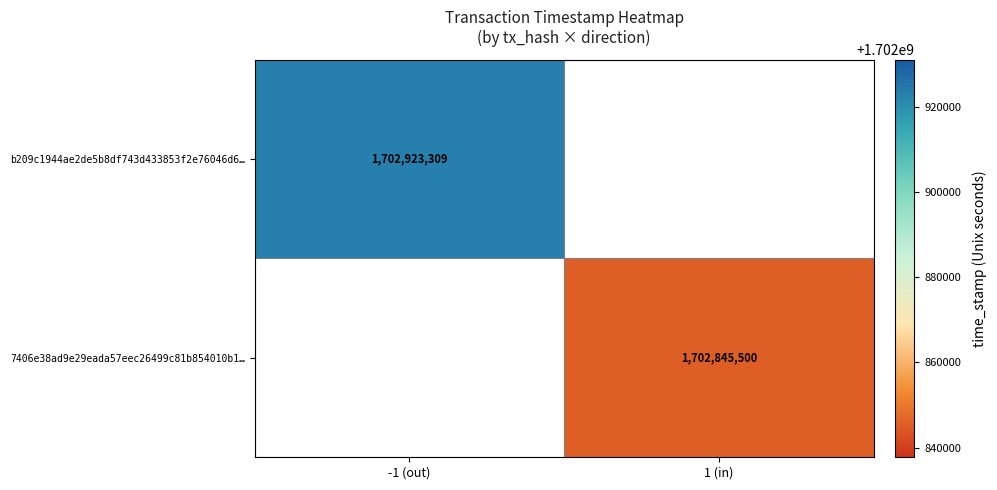

Is it true that b209c1944ae2de5b8df743d433853f2e76046d6… equals 1702923309 at -1 (out)?

True